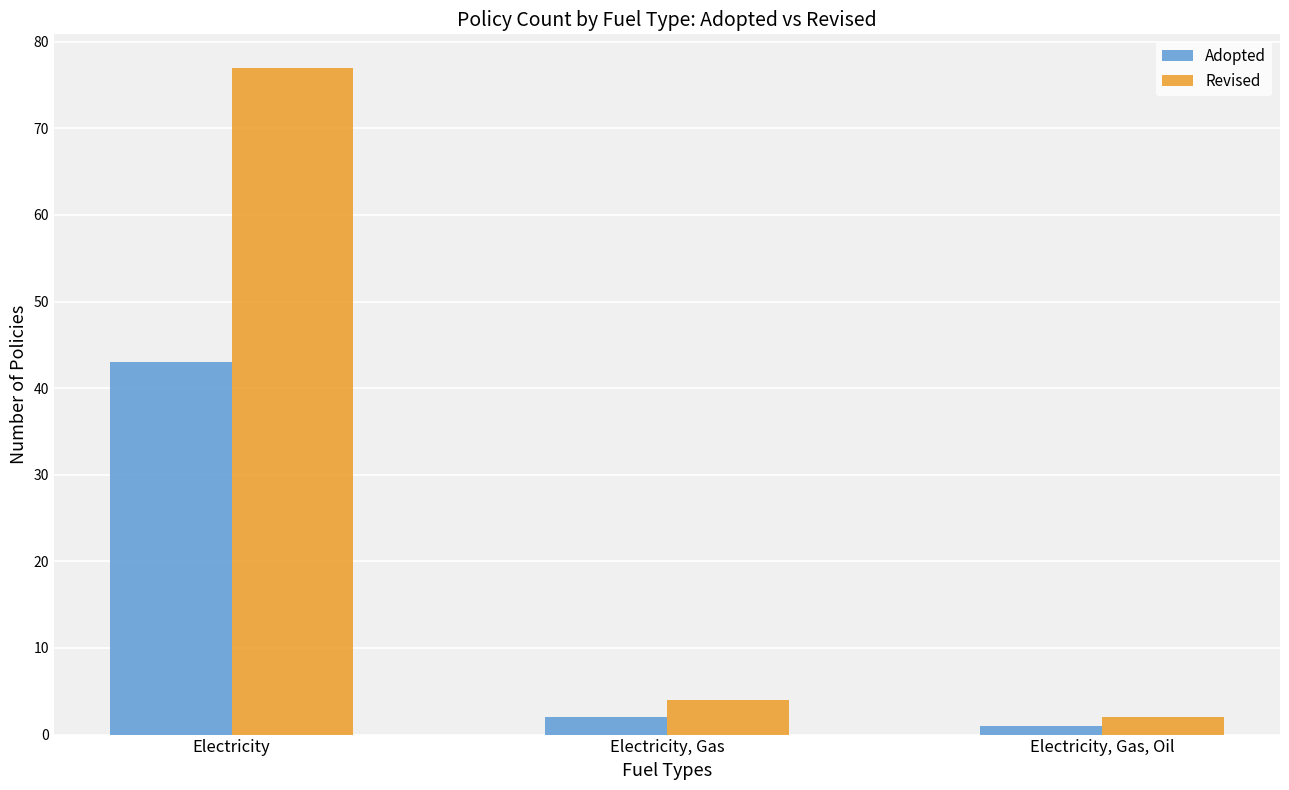

What is the sum of the Adopted values at Electricity and Electricity, Gas, Oil?

44